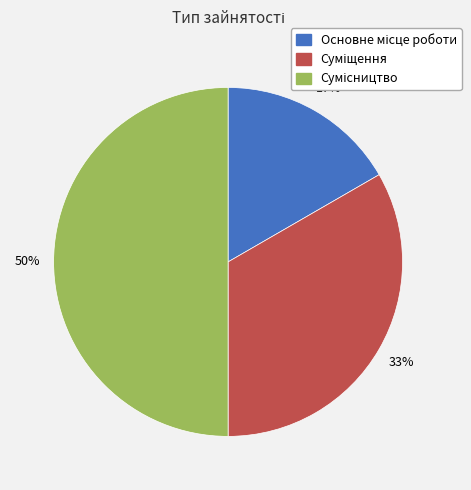

To the nearest percent, what is the difference between the largest and smallest slice percentages?

33%